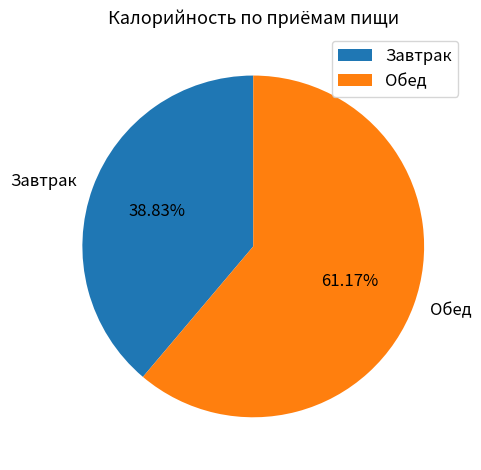

To the nearest percent, what portion does Обед represent?

61%